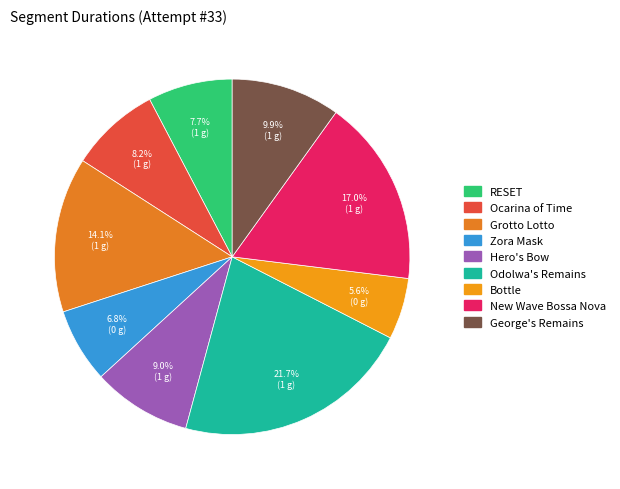

Is it true that New Wave Bossa Nova is 11% of the pie?

False